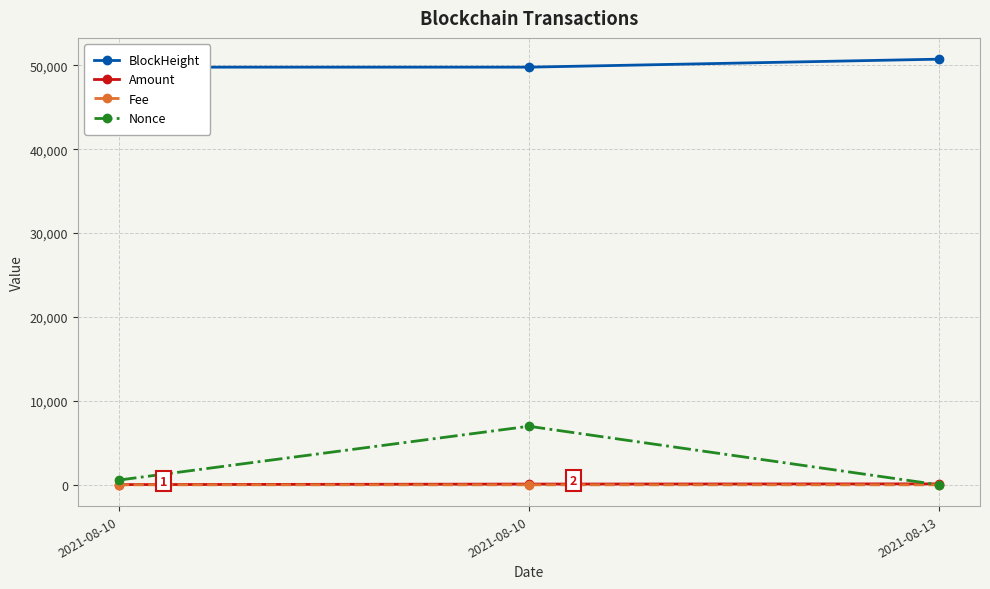

Reading left to right, transcribe all the data shown in this chart.

BlockHeight: 2021-08-10=49775.0	2021-08-10=49777.0	2021-08-13=50729.0
Amount: 2021-08-10=24.6	2021-08-10=87.7	2021-08-13=111.2
Fee: 2021-08-10=0.1	2021-08-10=0.0	2021-08-13=0.1
Nonce: 2021-08-10=563.0	2021-08-10=6978.0	2021-08-13=0.0